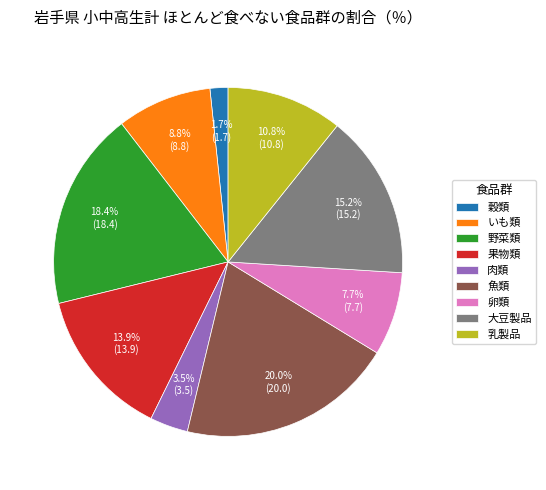

Combined, do 卵類 and 野菜類 account for over 50%?

No